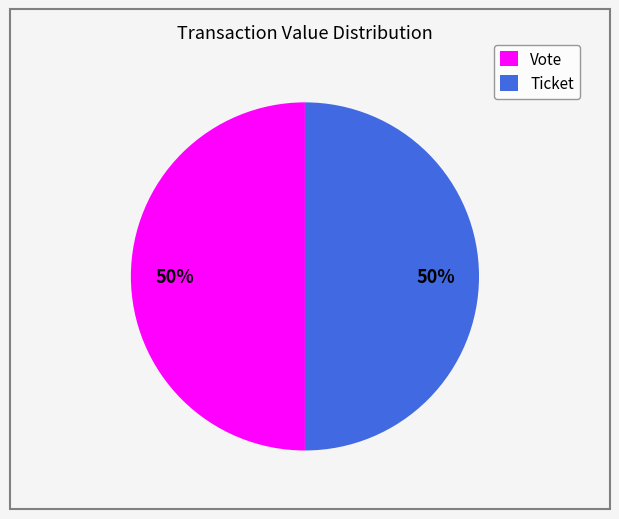

To the nearest percent, what portion does Vote represent?

50%